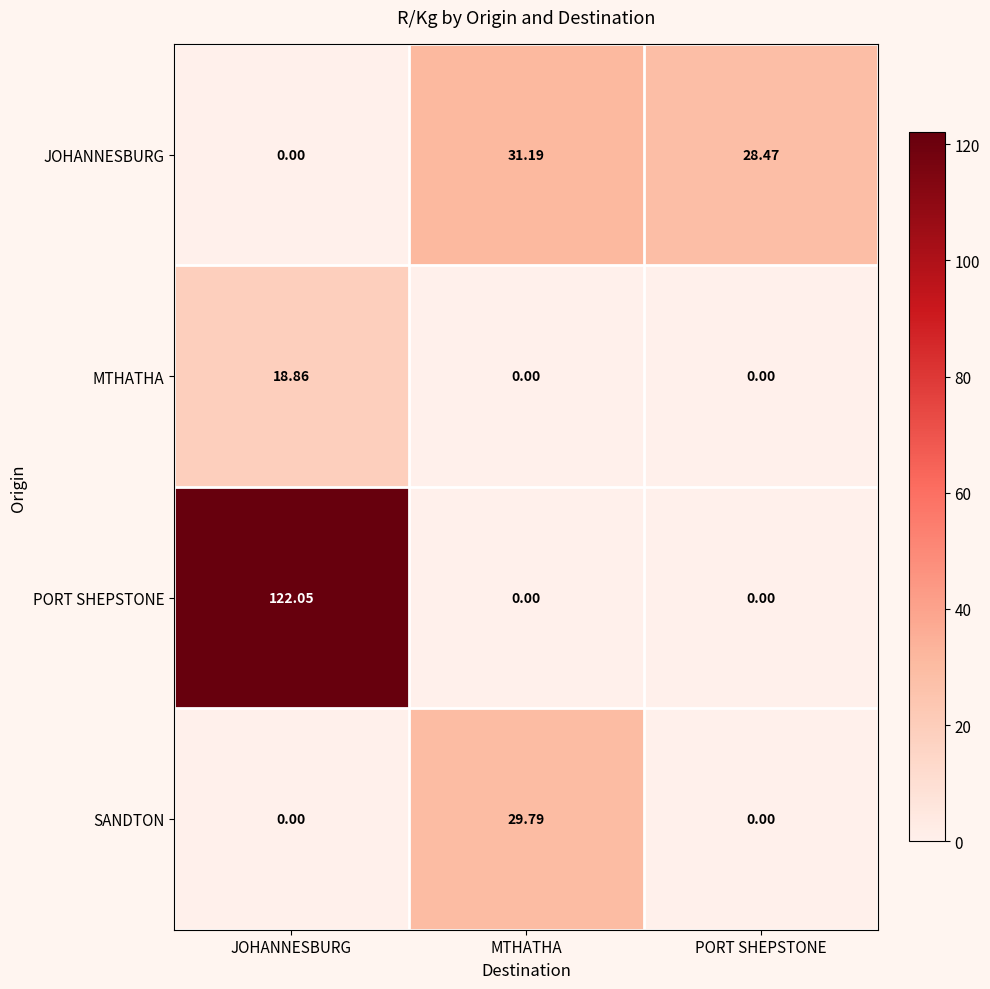

Where is JOHANNESBURG nearest to the value 15?

PORT SHEPSTONE